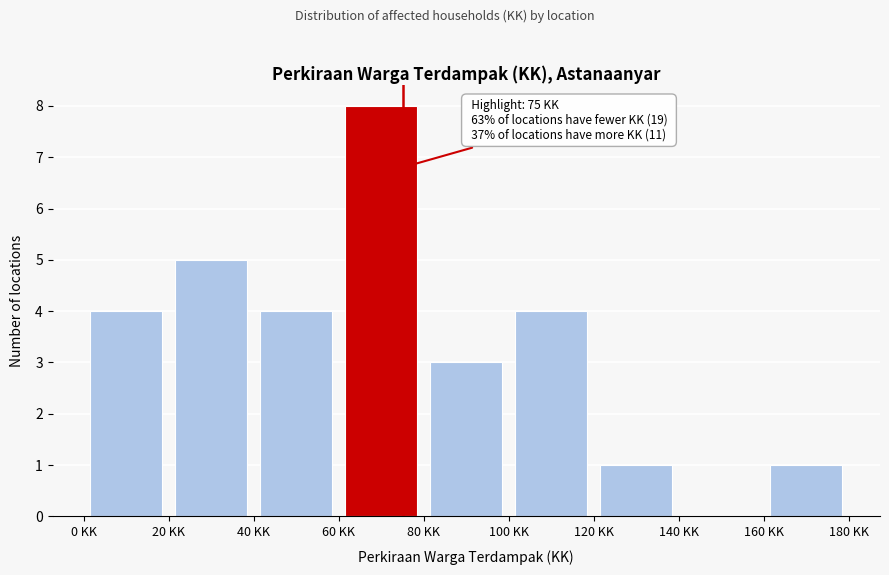

Which range on the x-axis has the tallest bar?

60 to 80